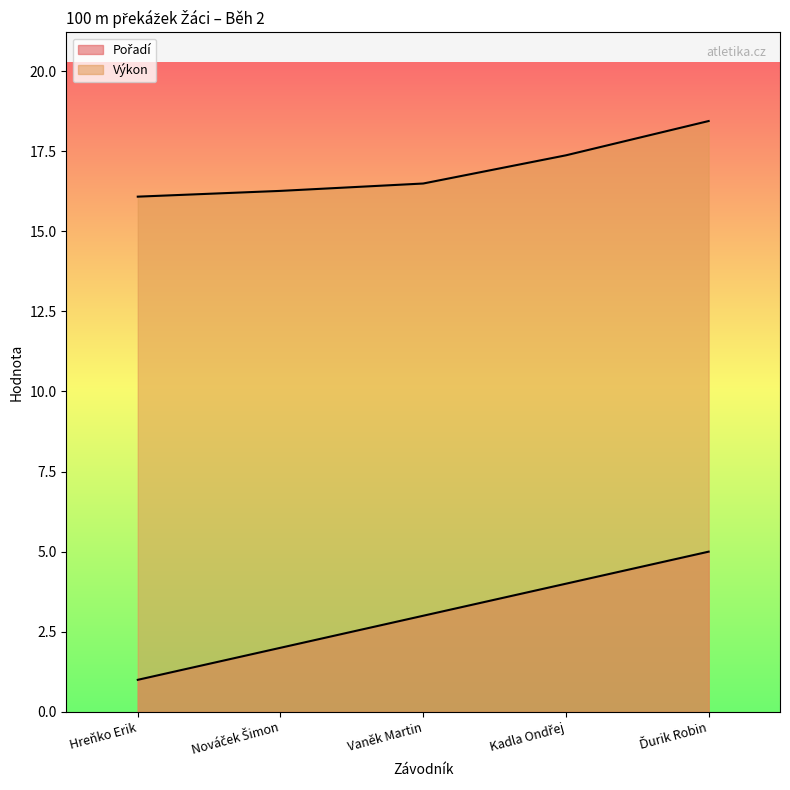

What are all the series names shown in the legend?

Pořadí, Výkon